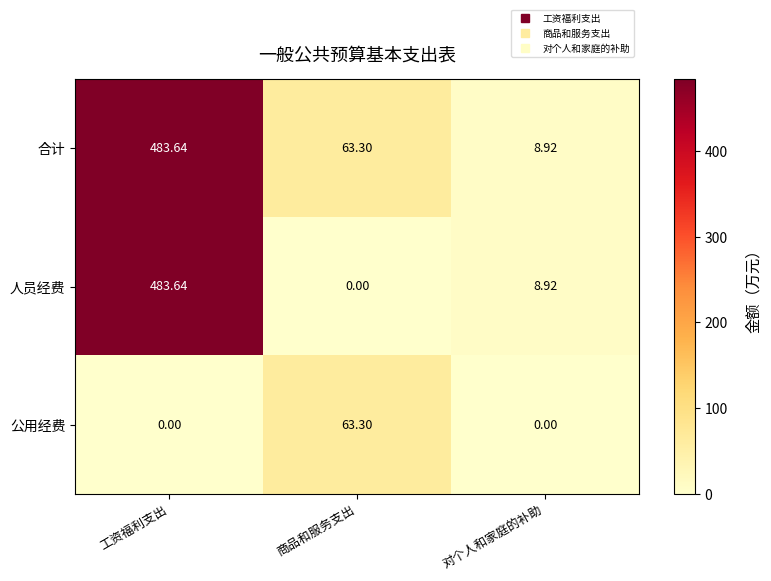

List the labels in order of 人员经费 value, smallest first.

商品和服务支出, 对个人和家庭的补助, 工资福利支出